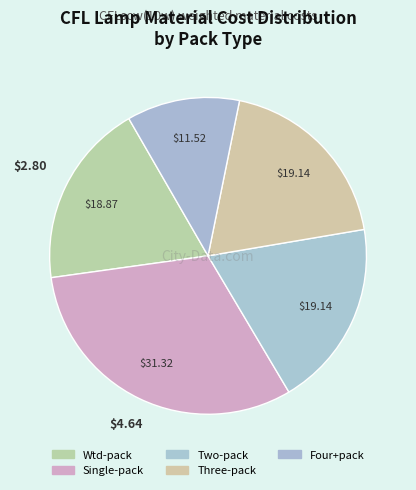

To the nearest percent, what is the combined percentage of Four+pack and Wtd-pack?

30%